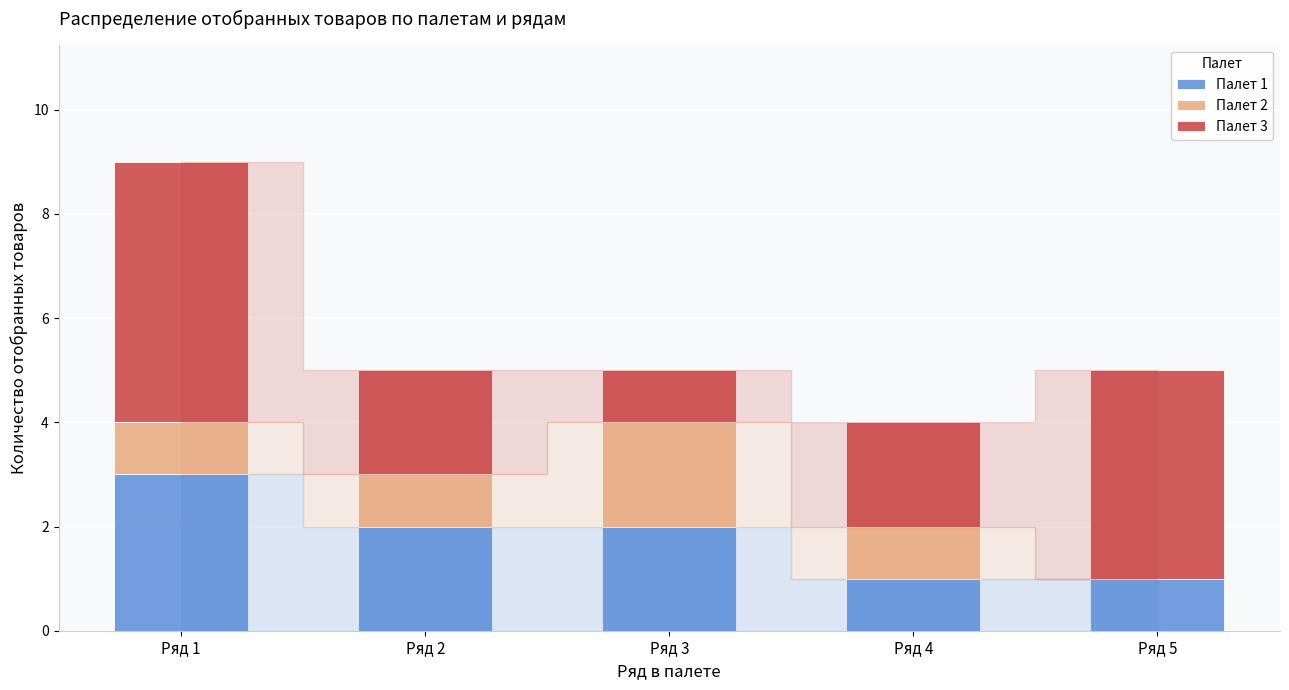

Reading left to right, list the values for the Палет 1 series.

Ряд 1=3	Ряд 2=2	Ряд 3=2	Ряд 4=1	Ряд 5=1